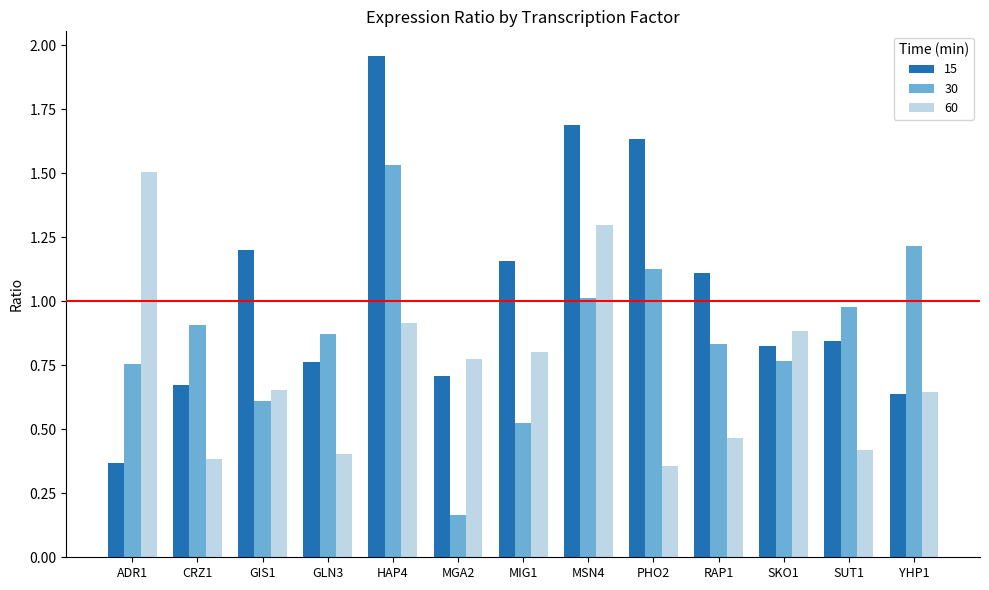

The 30 series shows 0.8 at MIG1. True or false?

False